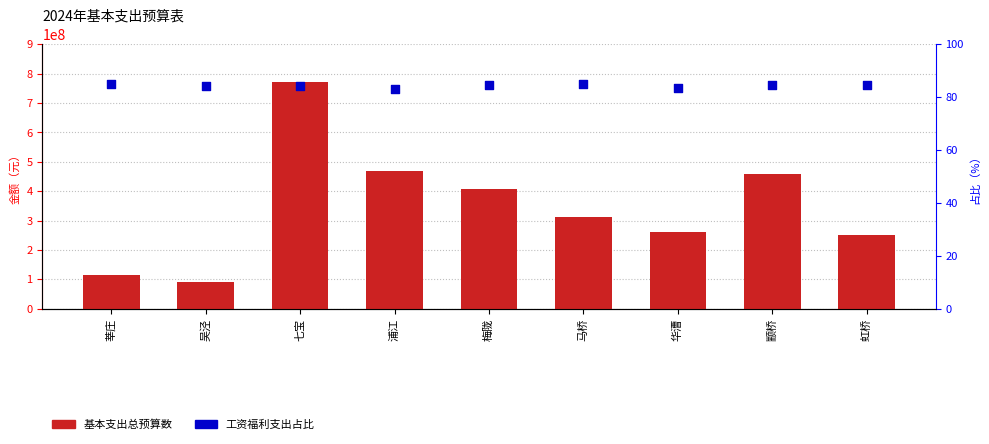

Is the value of 工资福利支出占比 at 七宝 greater than the value of 基本支出总预算数 at 梅陇?

No